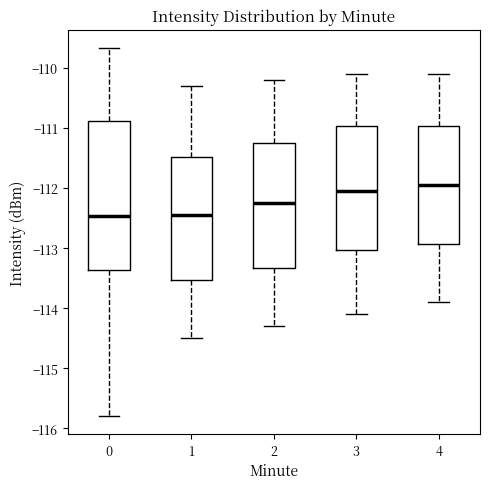

Comparing the boxes themselves (not the whiskers), which one is the tallest?

0